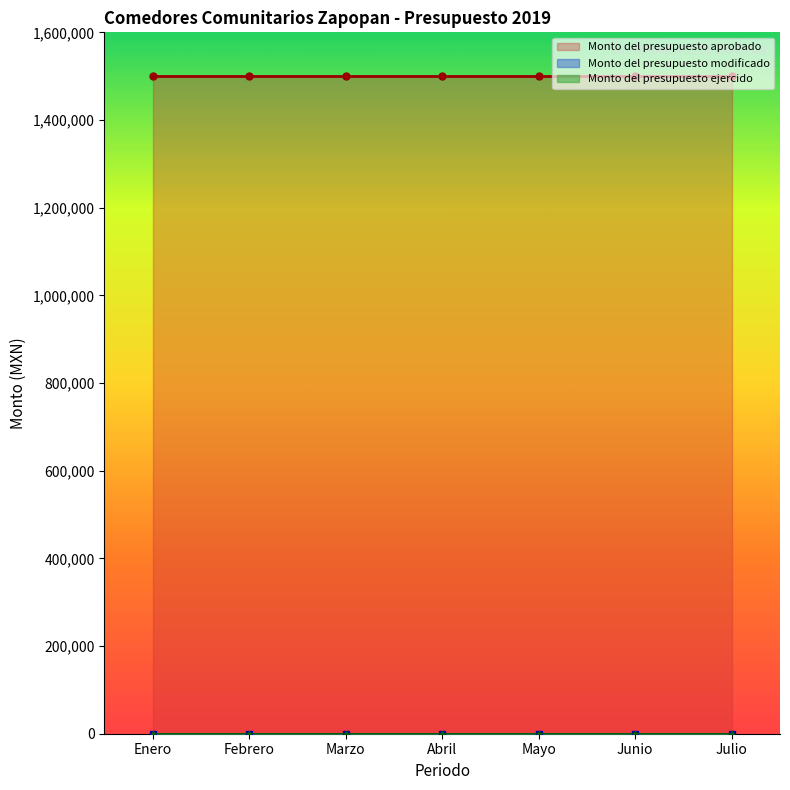

Is the value of Monto del presupuesto modificado at Marzo greater than the value of Monto del presupuesto ejercido at Marzo?

No